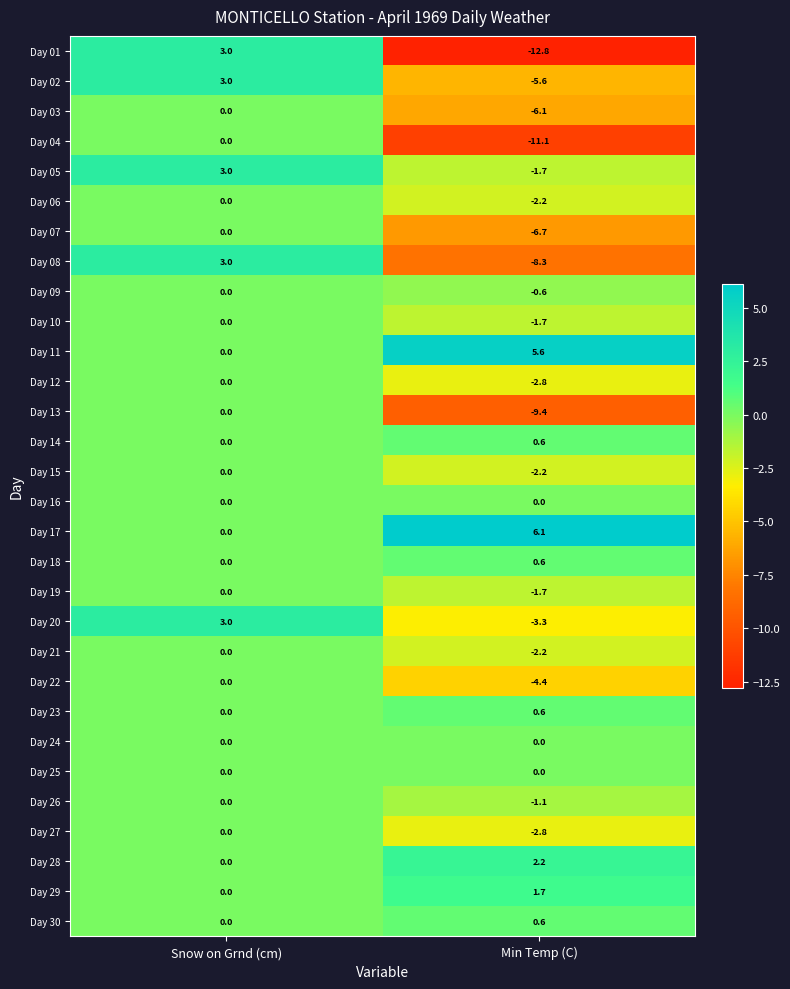

Which category has the lowest value in the Day 17 series?

Snow on Grnd (cm)